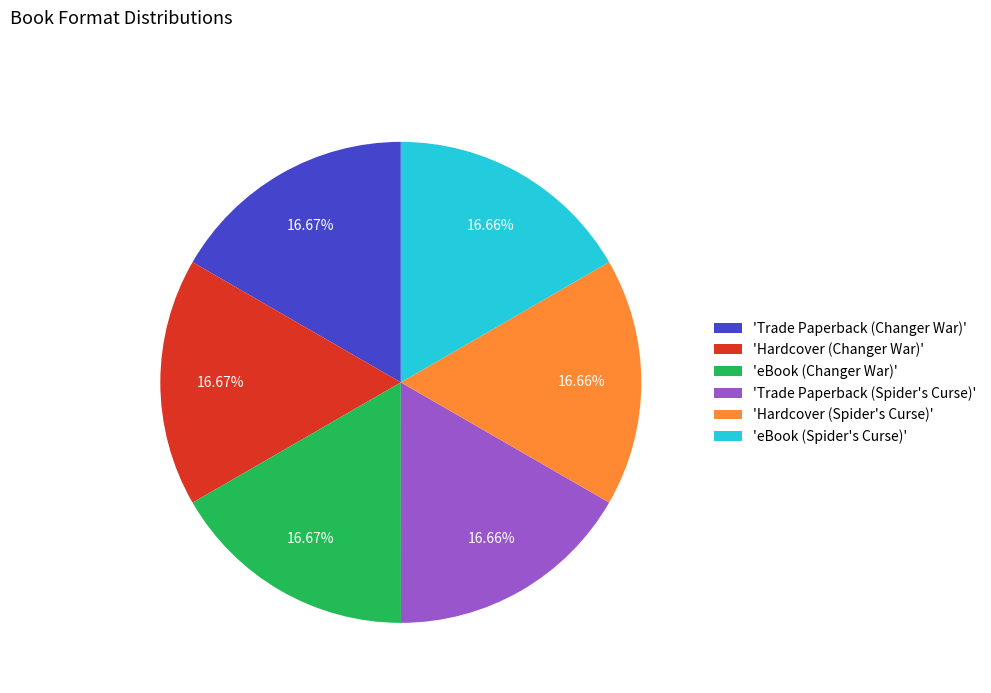

What is the ratio of the value at 'eBook (Spider's Curse)' to the value at 'Trade Paperback (Changer War)'?

1.0